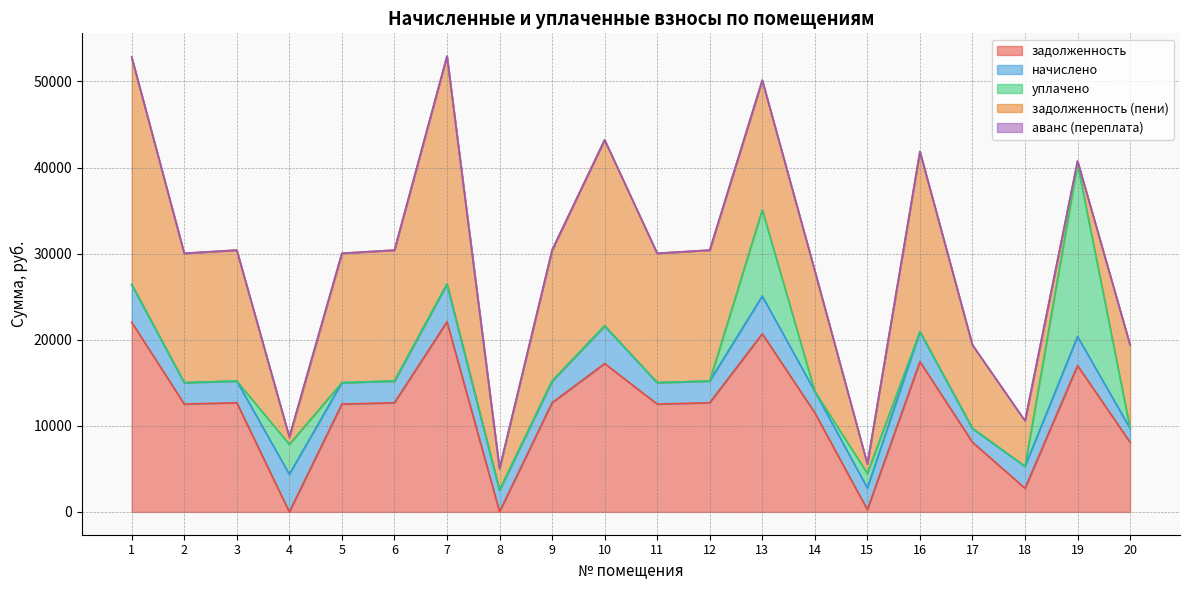

What is the difference between the highest and lowest values at 20?

9696.7